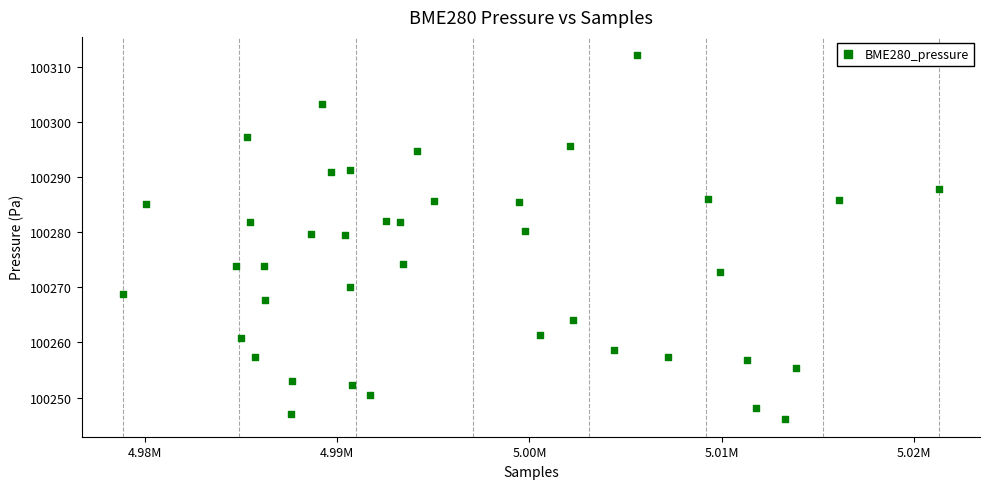

What is the range of X values (max minus min)?

42438.0